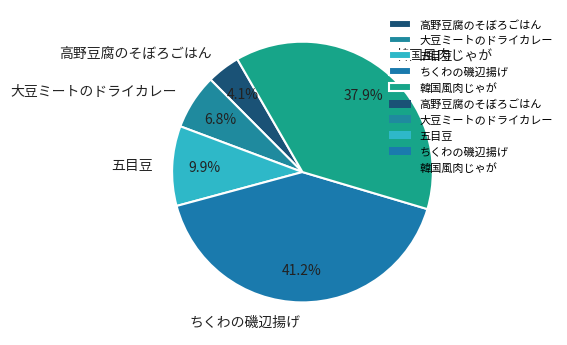

Between 韓国風肉じゃが and 大豆ミートのドライカレー, which is larger?

韓国風肉じゃが